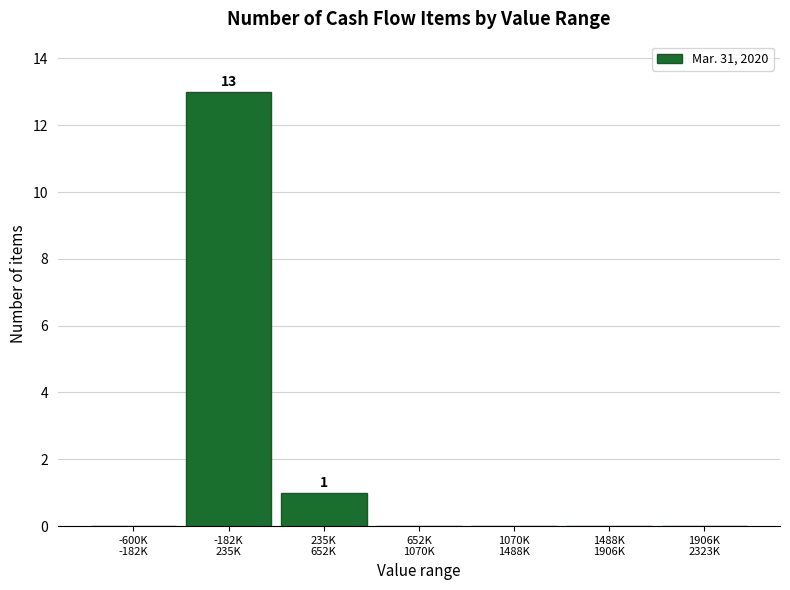

What is the maximum value shown in the chart?

13